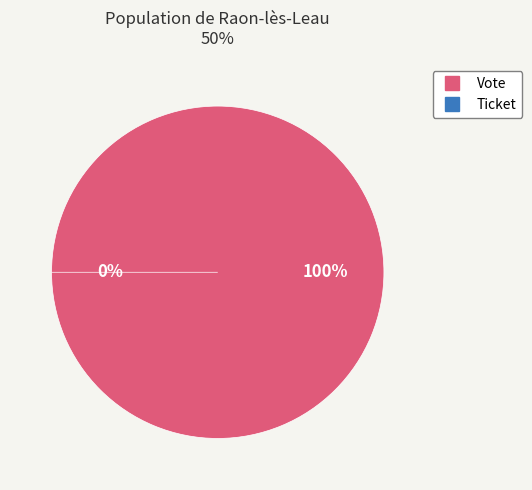

Rank the categories by value from lowest to highest.

Ticket, Vote